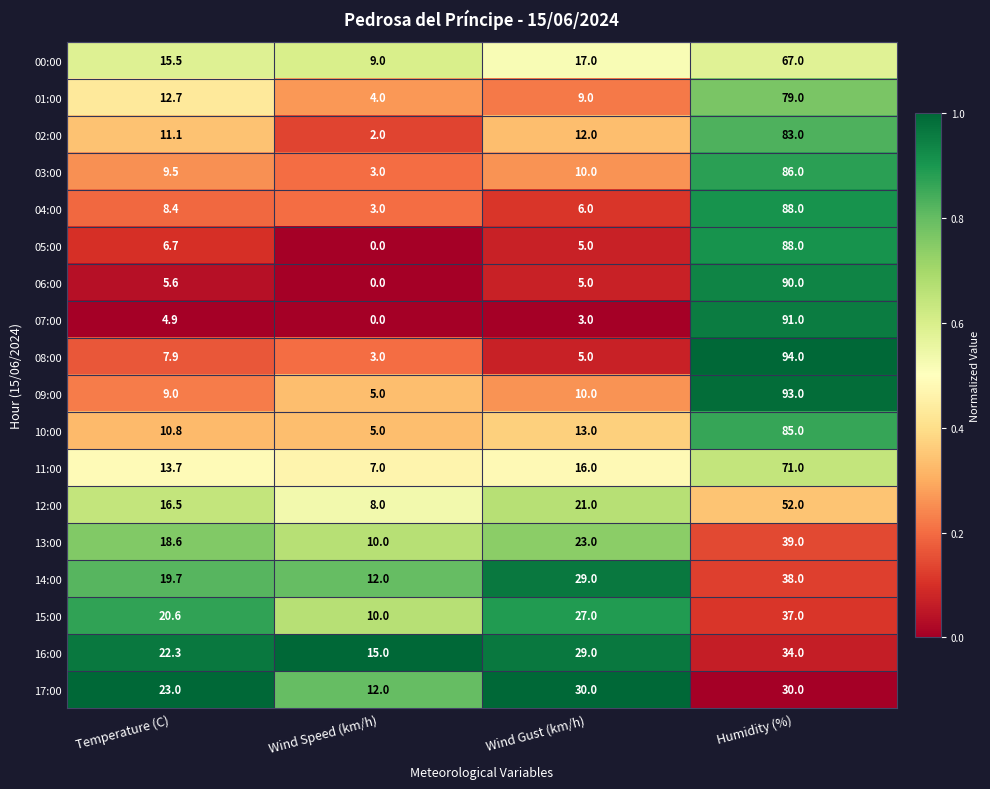

What is the difference between the 14:00 values at Wind Speed (km/h) and Temperature (C)?

7.7